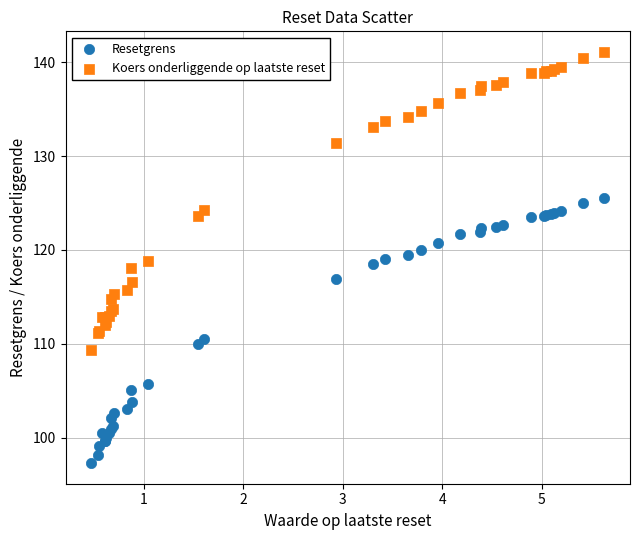

Which series contains the lowest Y value?

Resetgrens